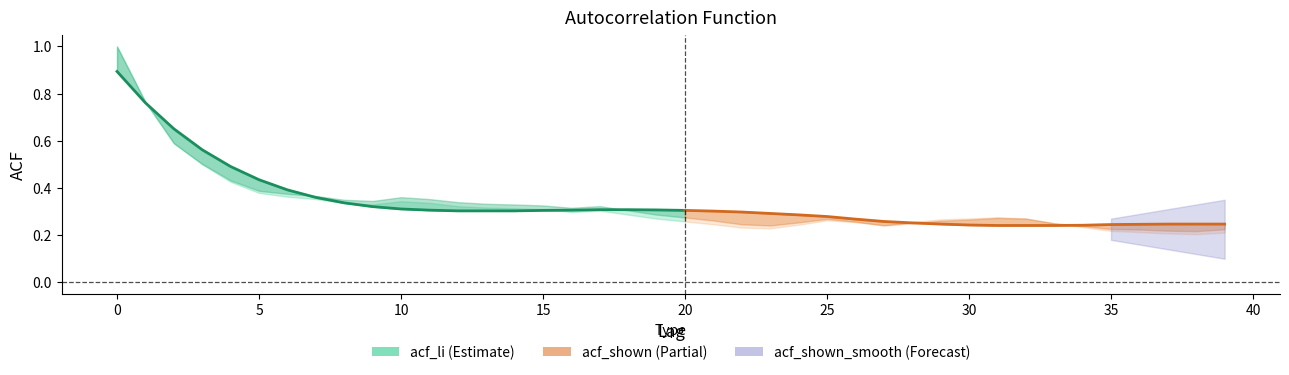

What is the maximum value shown in the chart?

0.9